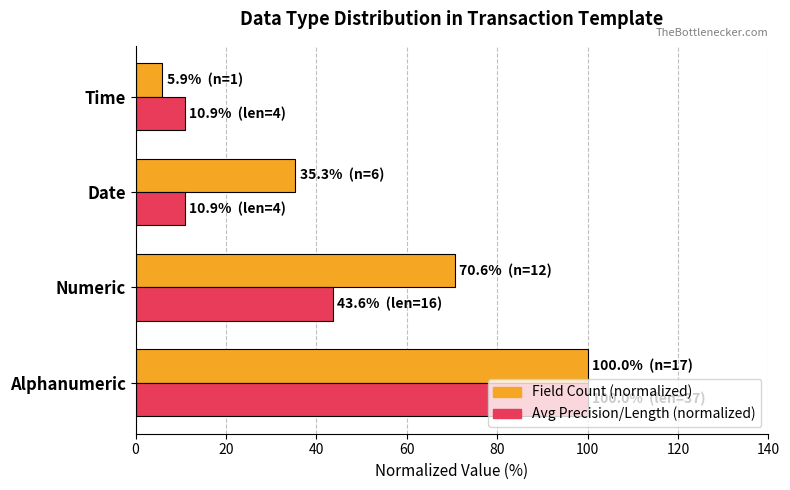

At which category is the sum across all series the highest?

Alphanumeric